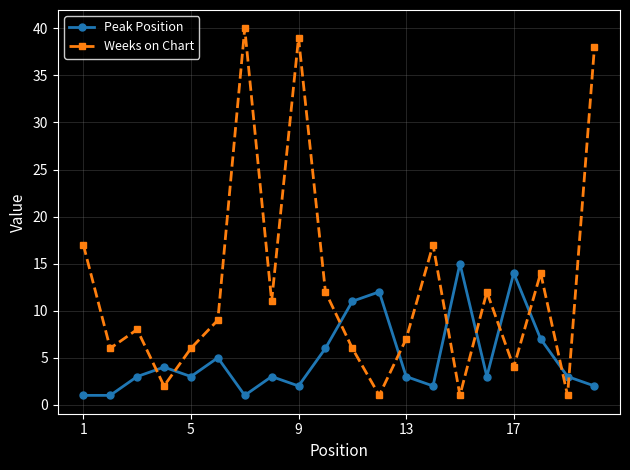

List the series in order of their overall mean, highest first.

Weeks on Chart, Peak Position